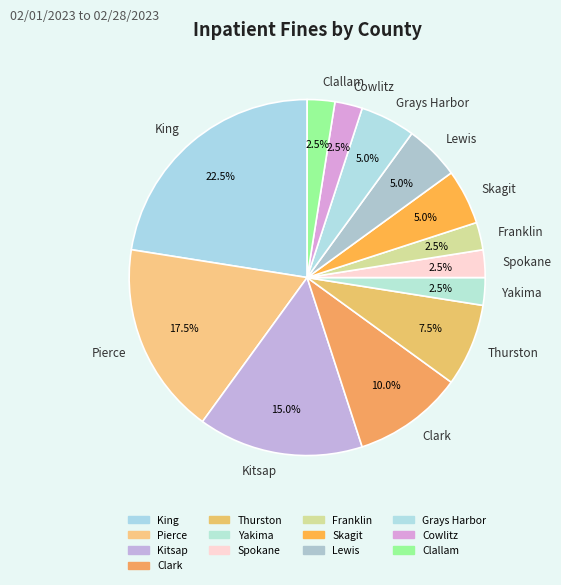

What is the largest slice in the pie chart?

King